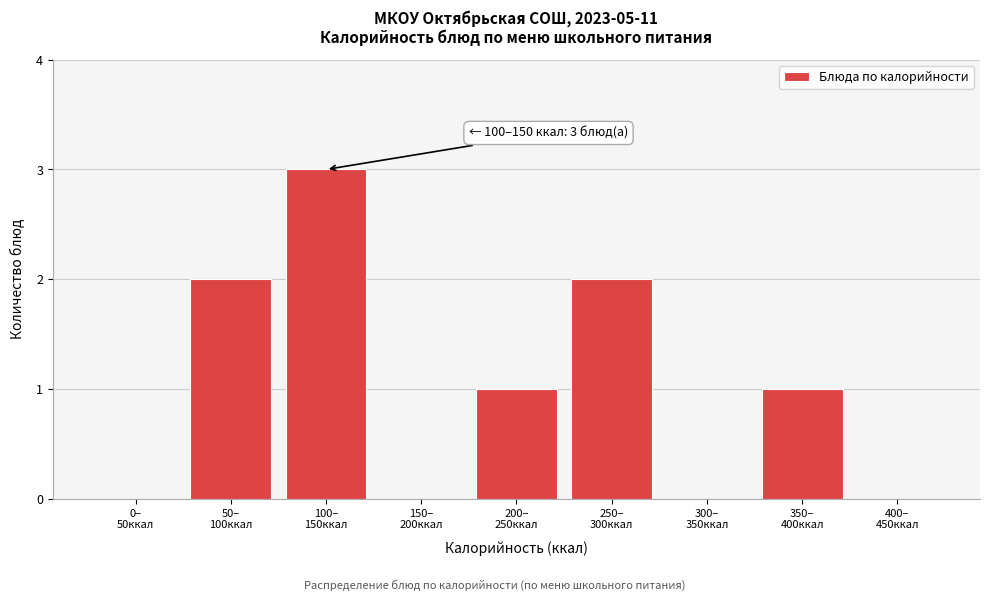

What is the greatest value displayed?

3